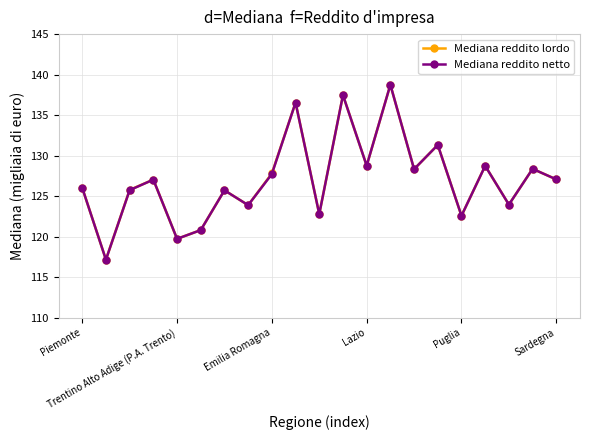

What is the value of the Mediana reddito lordo point at the 17th from the left?

122.6